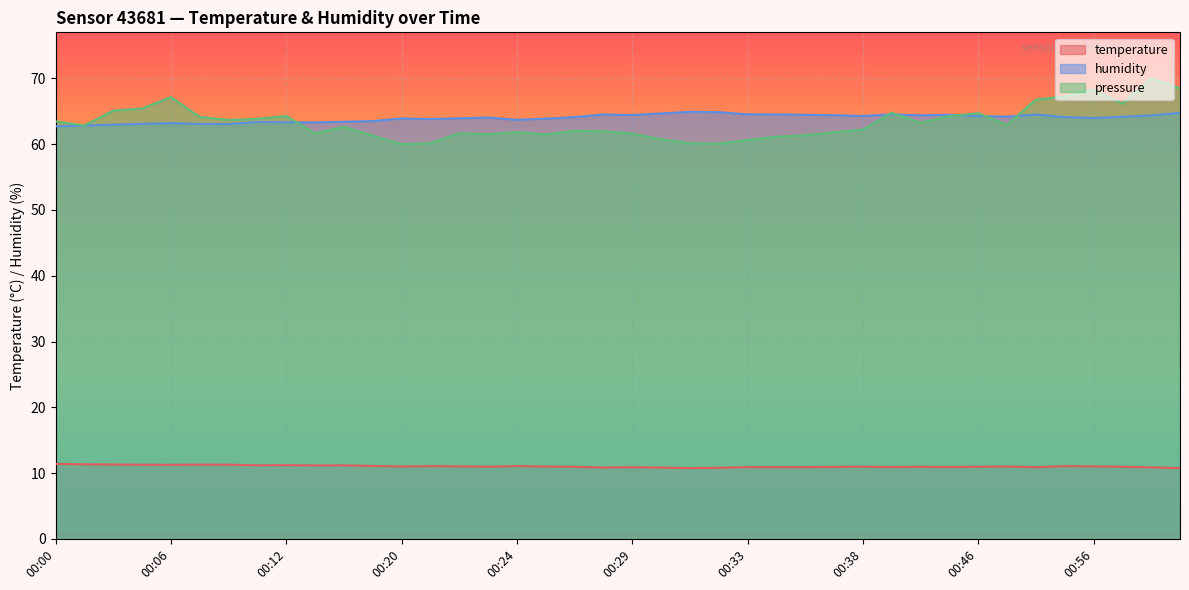

Where is temperature nearest to the value 11?

00:20